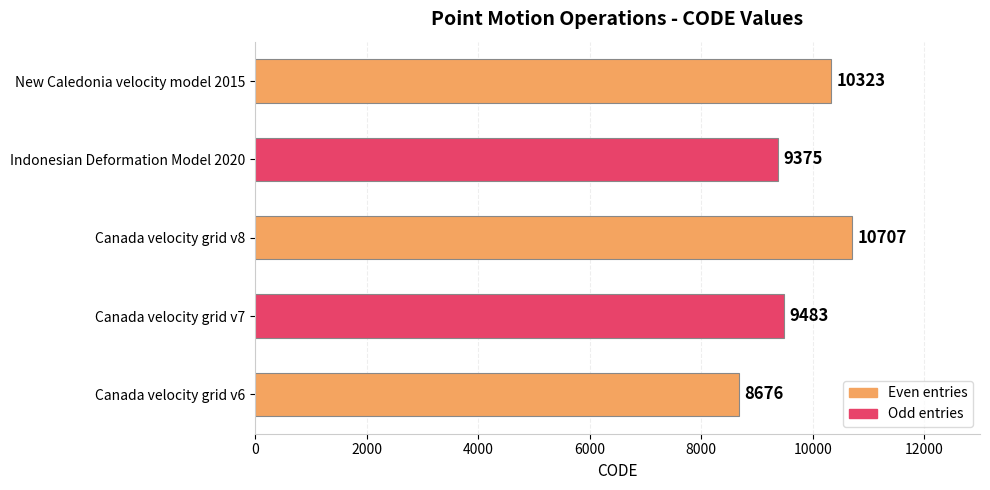

At which label is the value closest to 9691?

Canada velocity grid v7